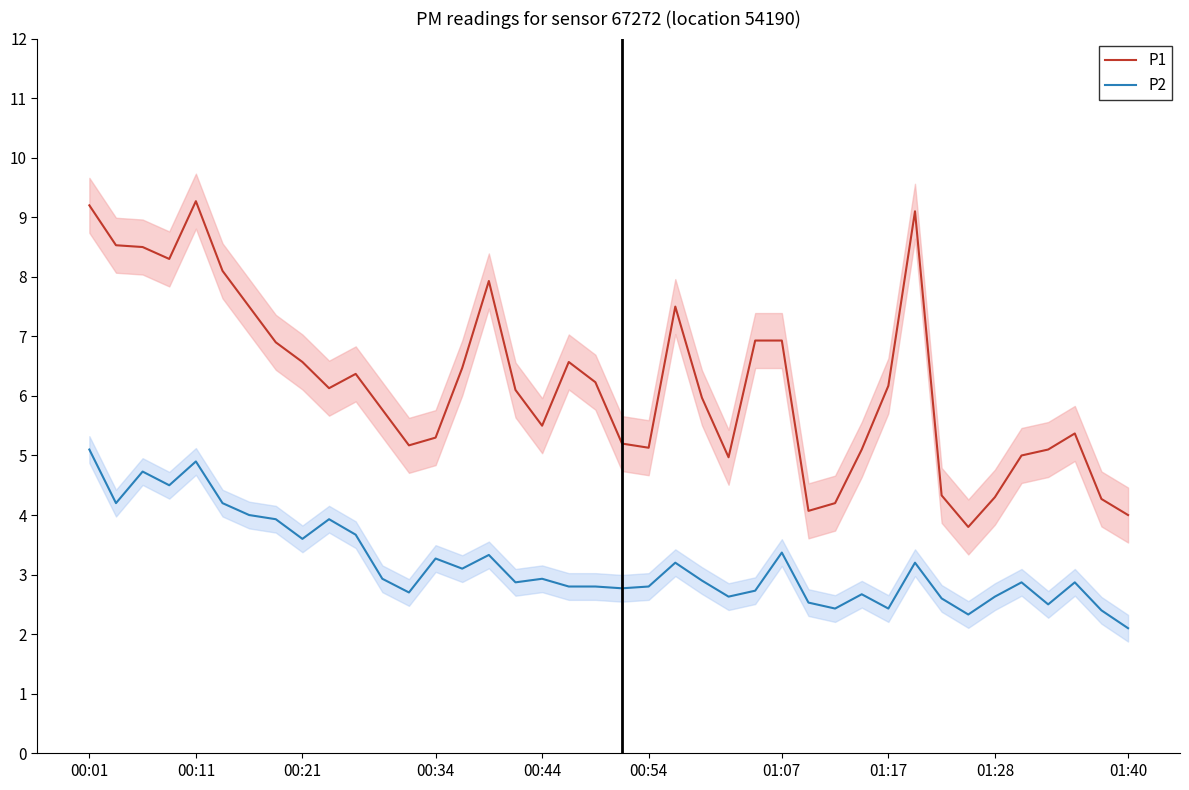

Does the chart display data point markers on the line(s)?

No